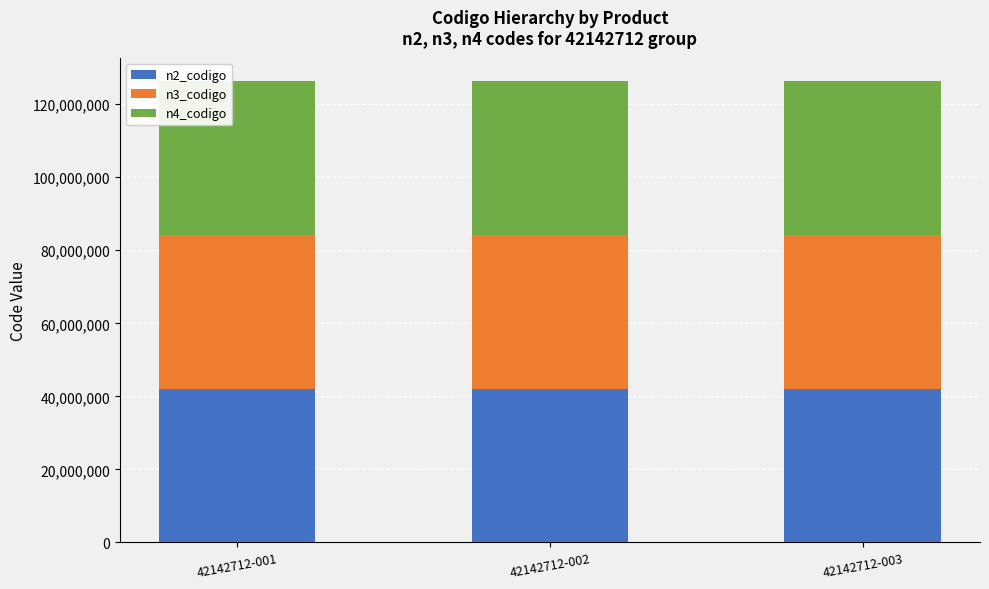

The value of n2_codigo at 42142712-002 is 42140000. True or false?

True